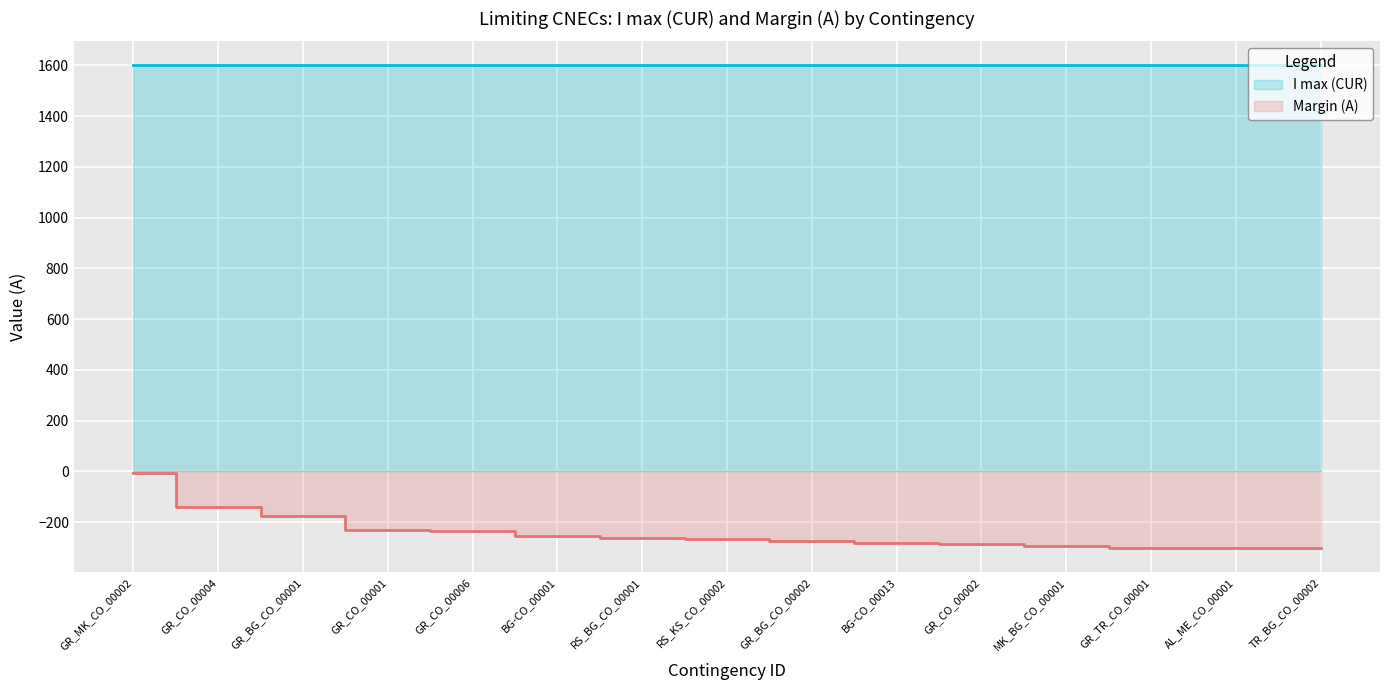

What is the spread (max minus min) of values at GR_MK_CO_00002?

1605